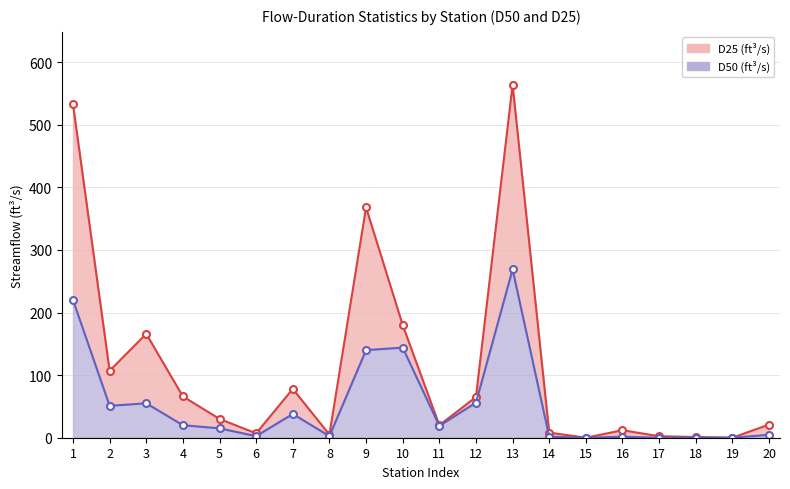

Which series has the largest range (max minus min)?

D25 (ft3/s)